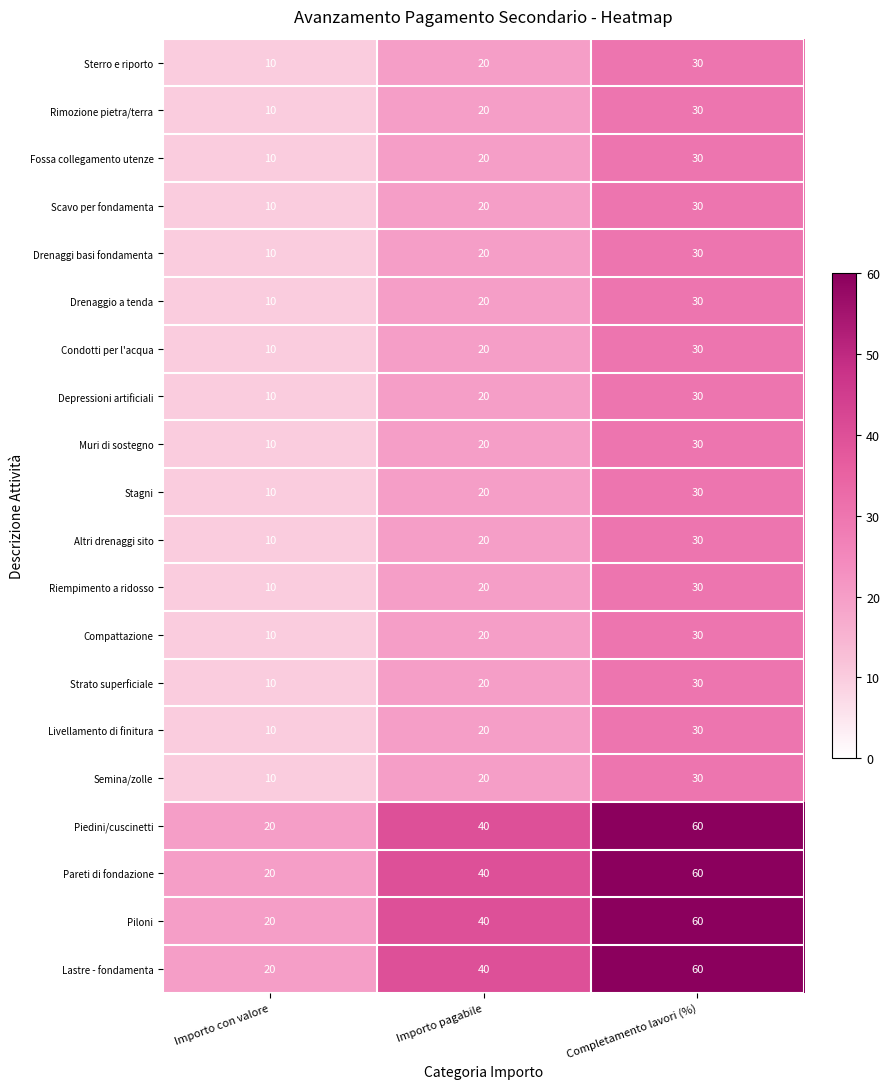

Rank the categories by Livellamento di finitura value from lowest to highest.

Importo con valore, Importo pagabile, Completamento lavori (%)